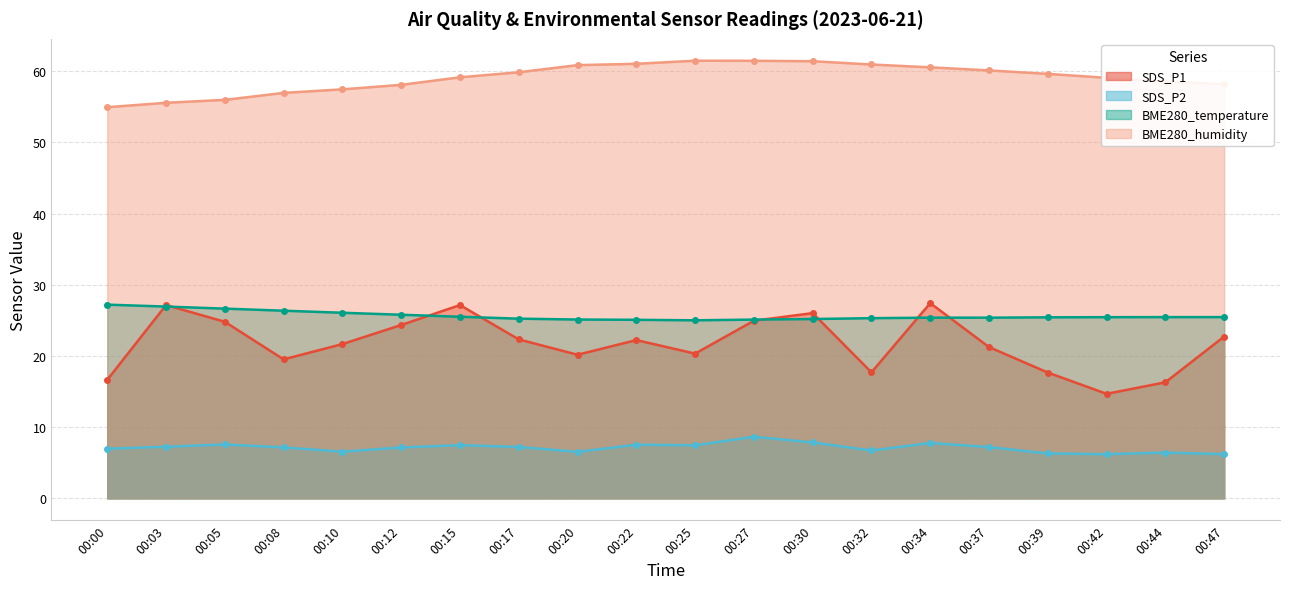

Rank the series at 00:03 from highest to lowest value.

BME280_humidity, SDS_P1, BME280_temperature, SDS_P2